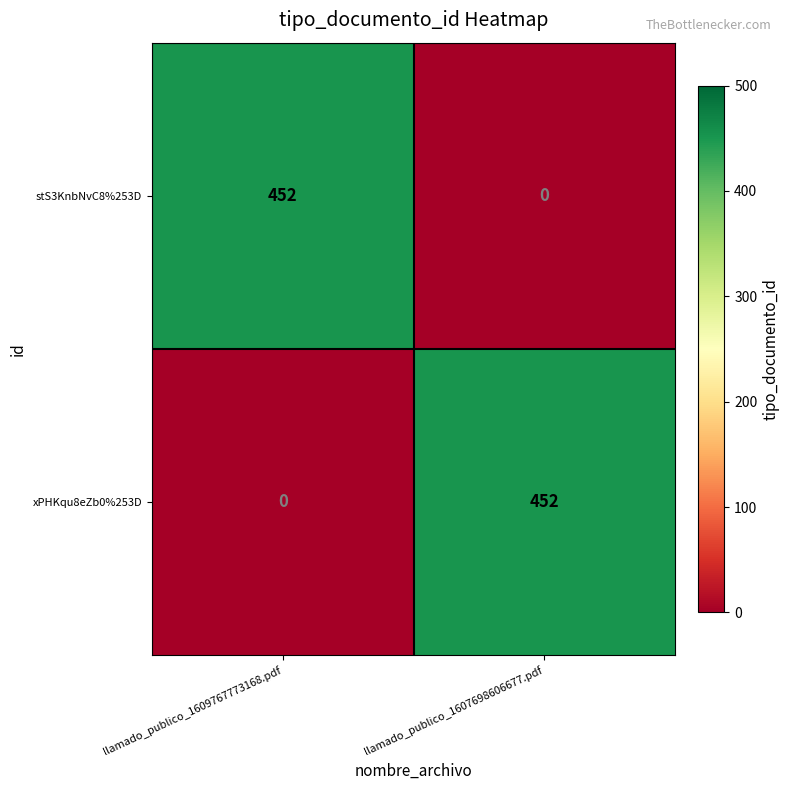

What is the sum of the xPHKqu8eZb0%253D values at llamado_publico_1609767773168.pdf and llamado_publico_1607698606677.pdf?

452